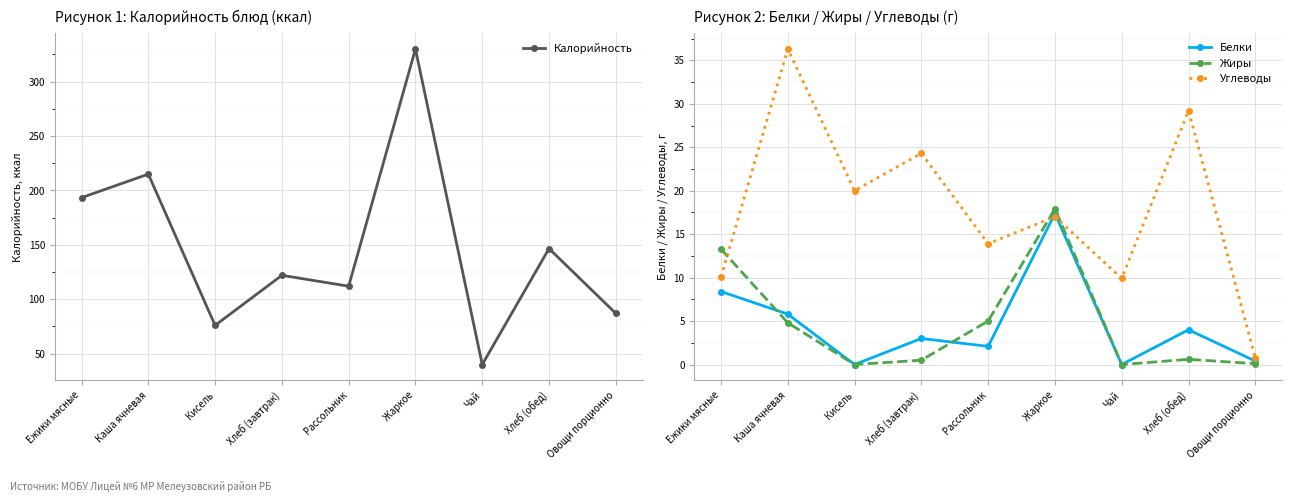

List the labels in order of Калорийность value, smallest first.

Чай, Кисель, Овощи порционно, Рассольник, Хлеб (завтрак), Хлеб (обед), Ежики мясные, Каша ячневая, Жаркое